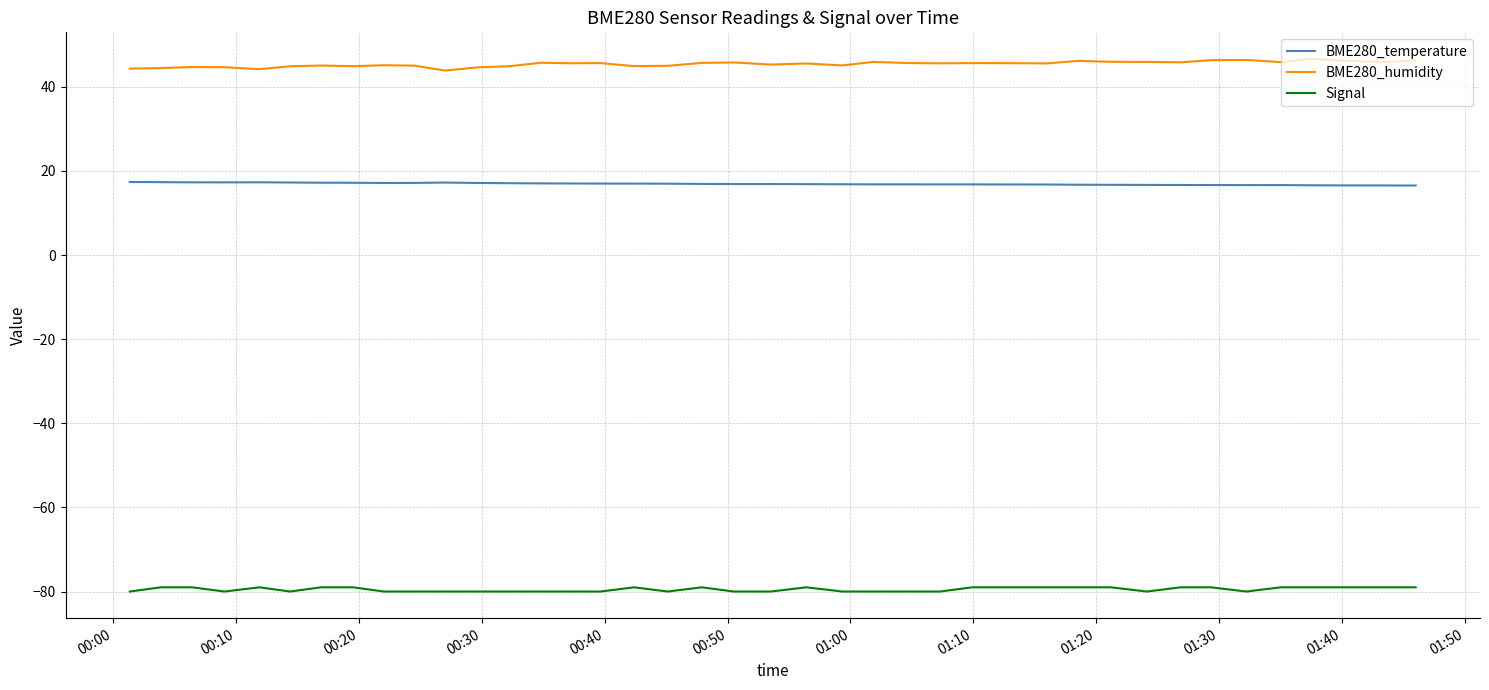

True or false: Signal and BME280_temperature cross at least once.

False